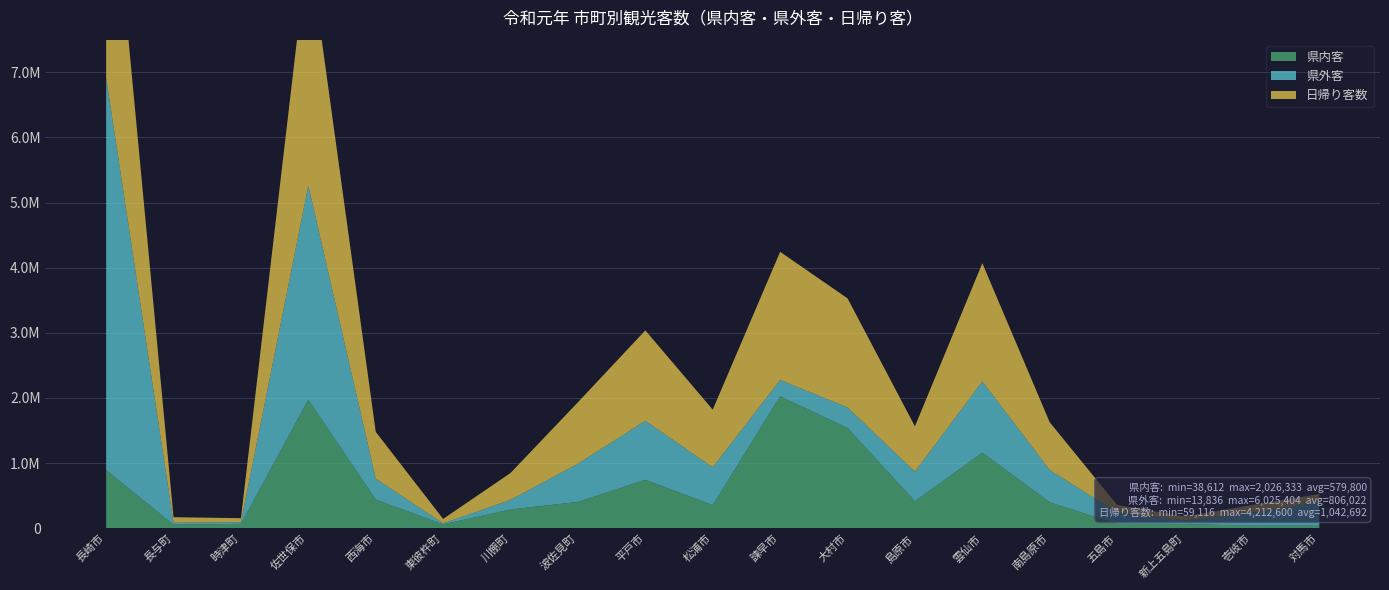

Reading left to right, extract all data points from this chart.

県内客: 長崎市=892396	長与町=53322	時津町=66810	佐世保市=1972956	西海市=439301	東彼杵町=58979	川棚町=287163	波佐見町=403026	平戸市=743688	松浦市=354177	諫早市=2026333	大村市=1537957	島原市=414154	雲仙市=1160209	南島原市=397749	五島市=66250	新上五島町=64156	壱岐市=38612	対馬市=38960
県外客: 長崎市=6025404	長与町=30837	時津町=25079	佐世保市=3287474	西海市=320857	東彼杵町=13836	川棚町=147116	波佐見町=586139	平戸市=904176	松浦市=580327	諫早市=247890	大村市=315444	島原市=453449	雲仙市=1092626	南島原市=493842	五島市=177318	新上五島町=56437	壱岐市=198174	対馬市=358002
日帰り客数: 長崎市=4212600	長与町=84159	時津町=61600	佐世保市=3727309	西海市=718309	東彼杵町=69211	川棚町=413154	波佐見町=944317	平戸市=1388609	松浦市=885090	諫早市=1968391	大村市=1675030	島原市=695661	雲仙市=1815320	南島原市=733724	五島市=113384	新上五島町=59116	壱岐市=117841	対馬市=128320